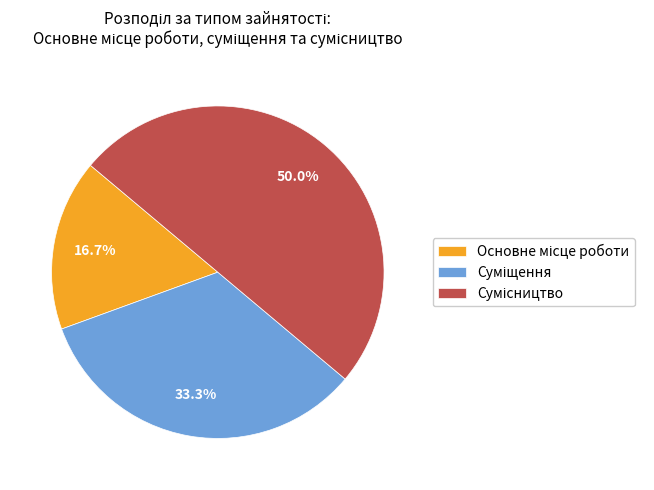

The Основне місце роботи slice represents 17% of the pie. True or false?

True